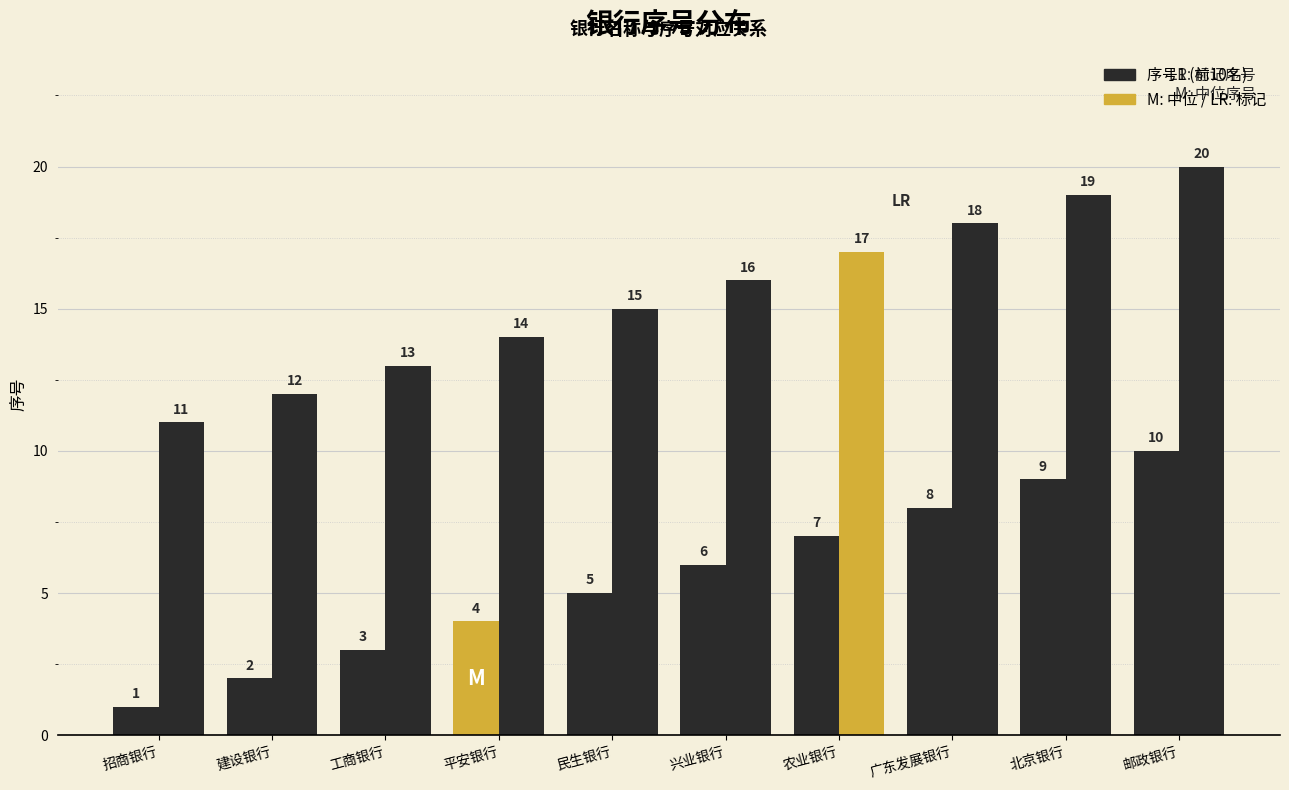

At which category is the sum across all series the highest?

邮政银行